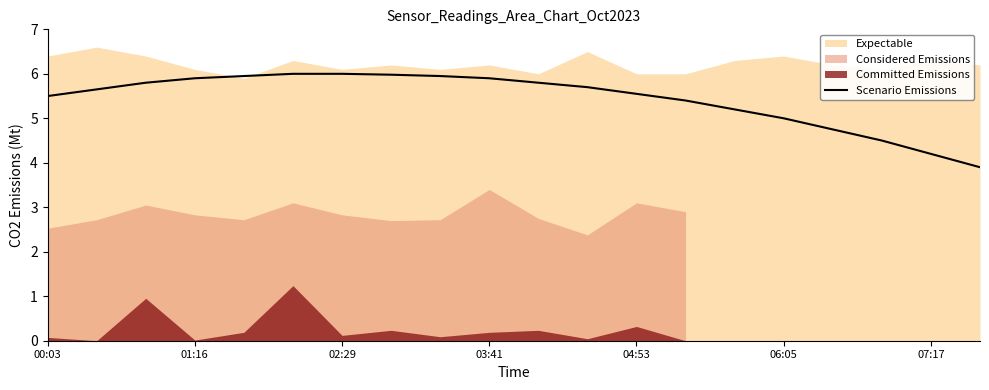

The chart shows a value of 6.0 at 7. True or false?

True